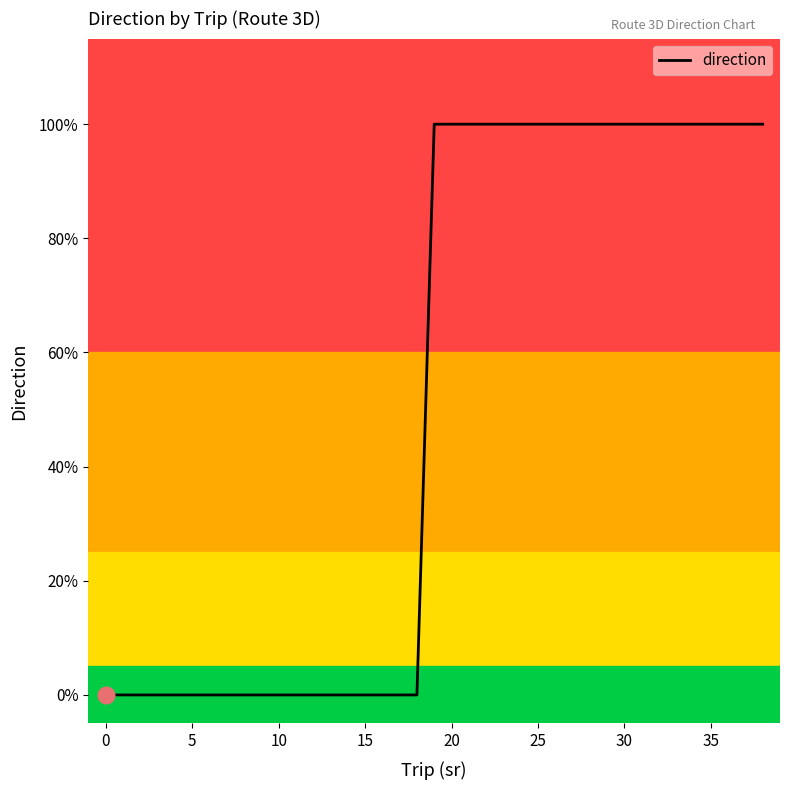

Reading right to left, transcribe all the data shown in this chart.

1	1	1	1	1	1	1	1	1	1	1	1	1	1	1	1	1	1	1	1	0	0	0	0	0	0	0	0	0	0	0	0	0	0	0	0	0	0	0